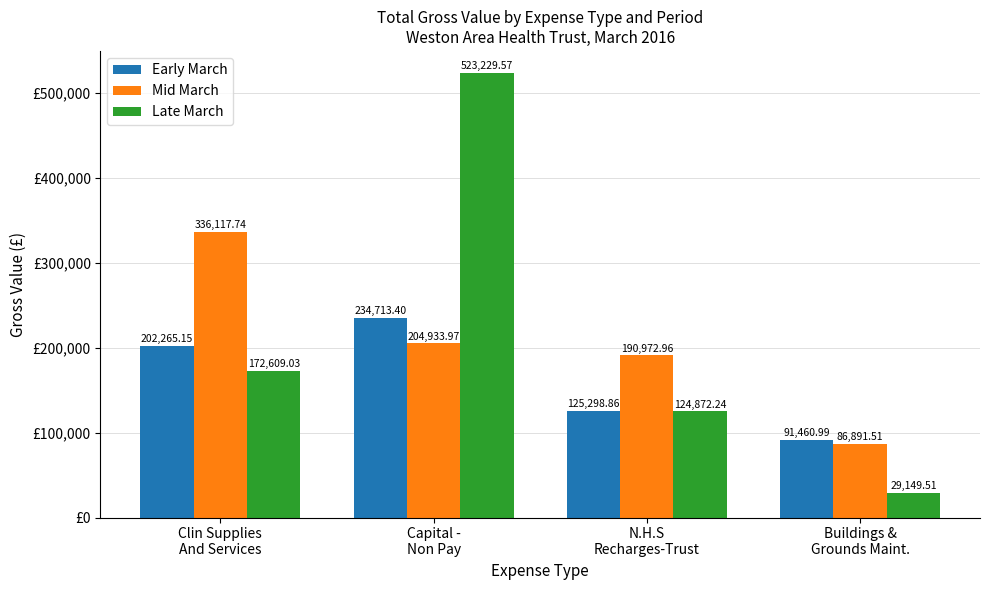

What is the difference between the Late March values at Clin Supplies
And Services and Capital -
Non Pay?

350620.5